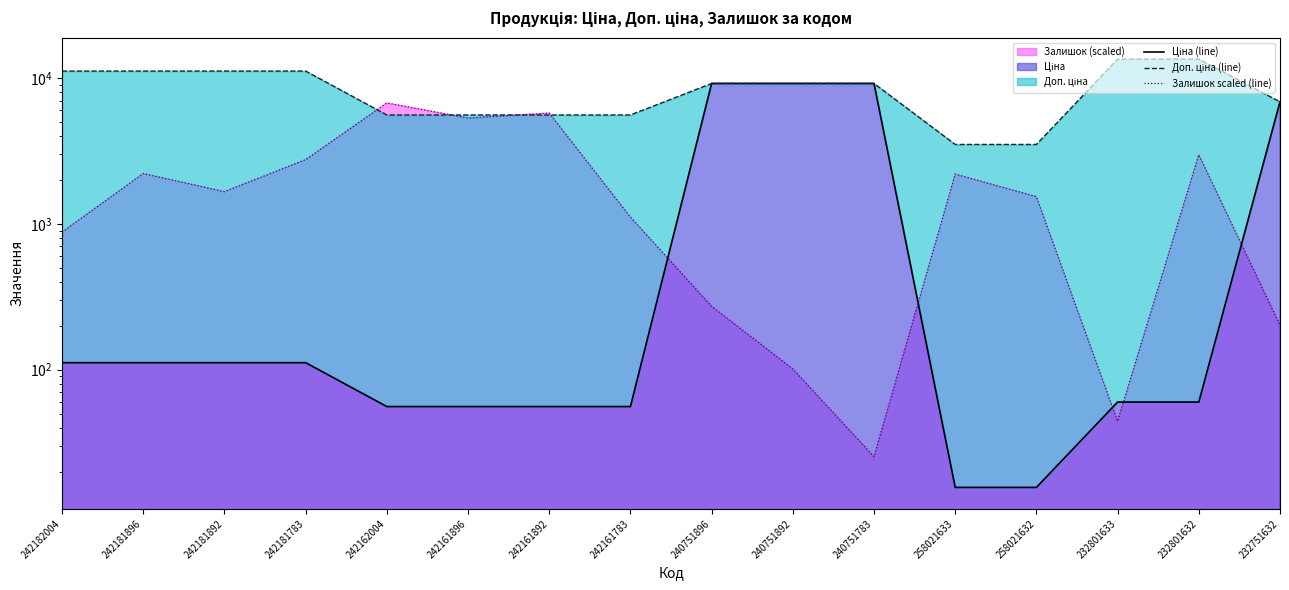

What is the minimum value for Залишок scaled (line)?

25.3